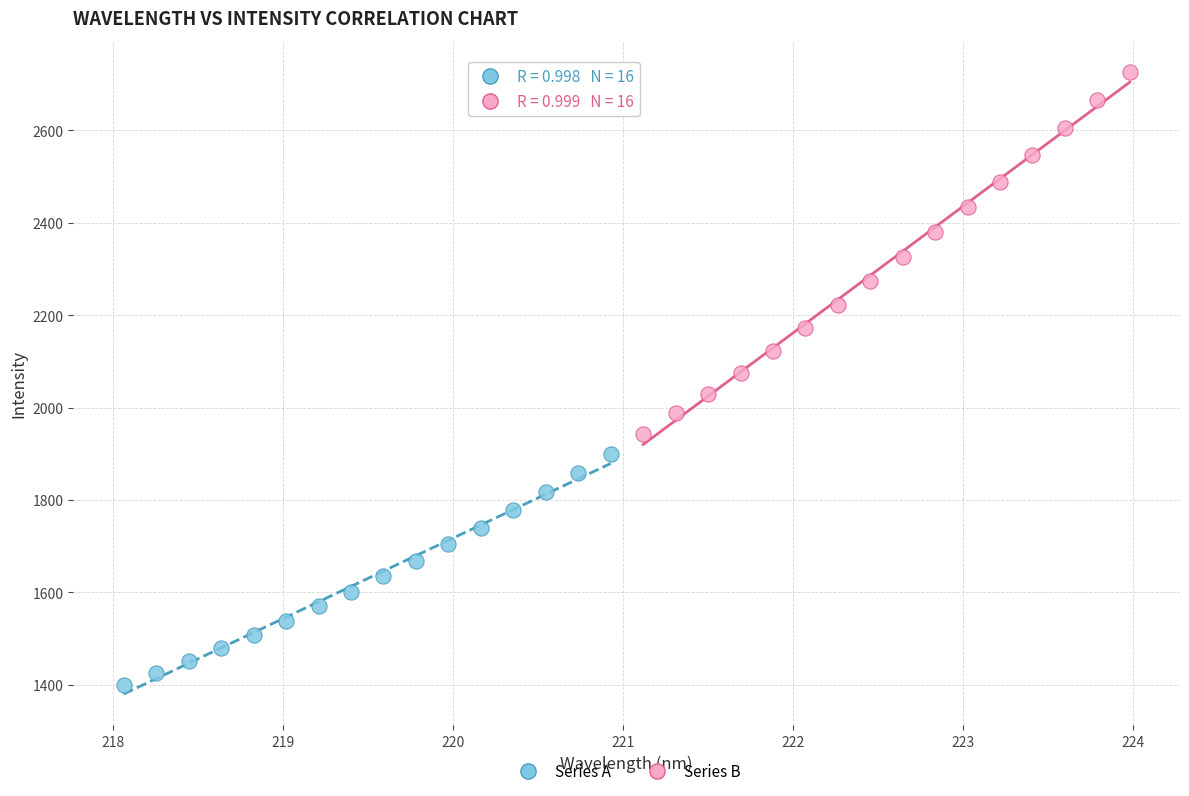

Which series has the widest spread of Y values?

Series B